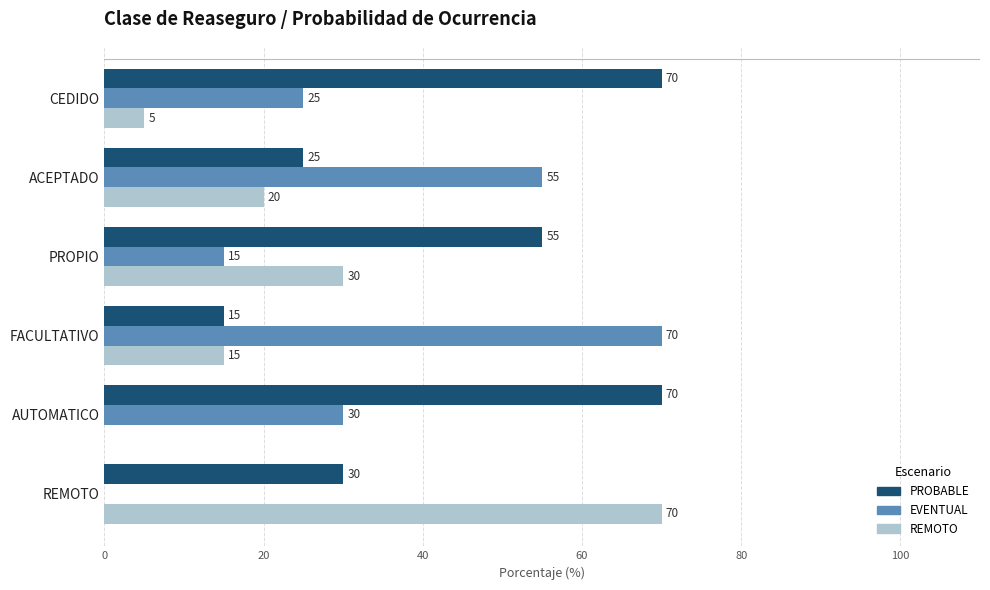

At which label is PROBABLE closest to 42?

REMOTO